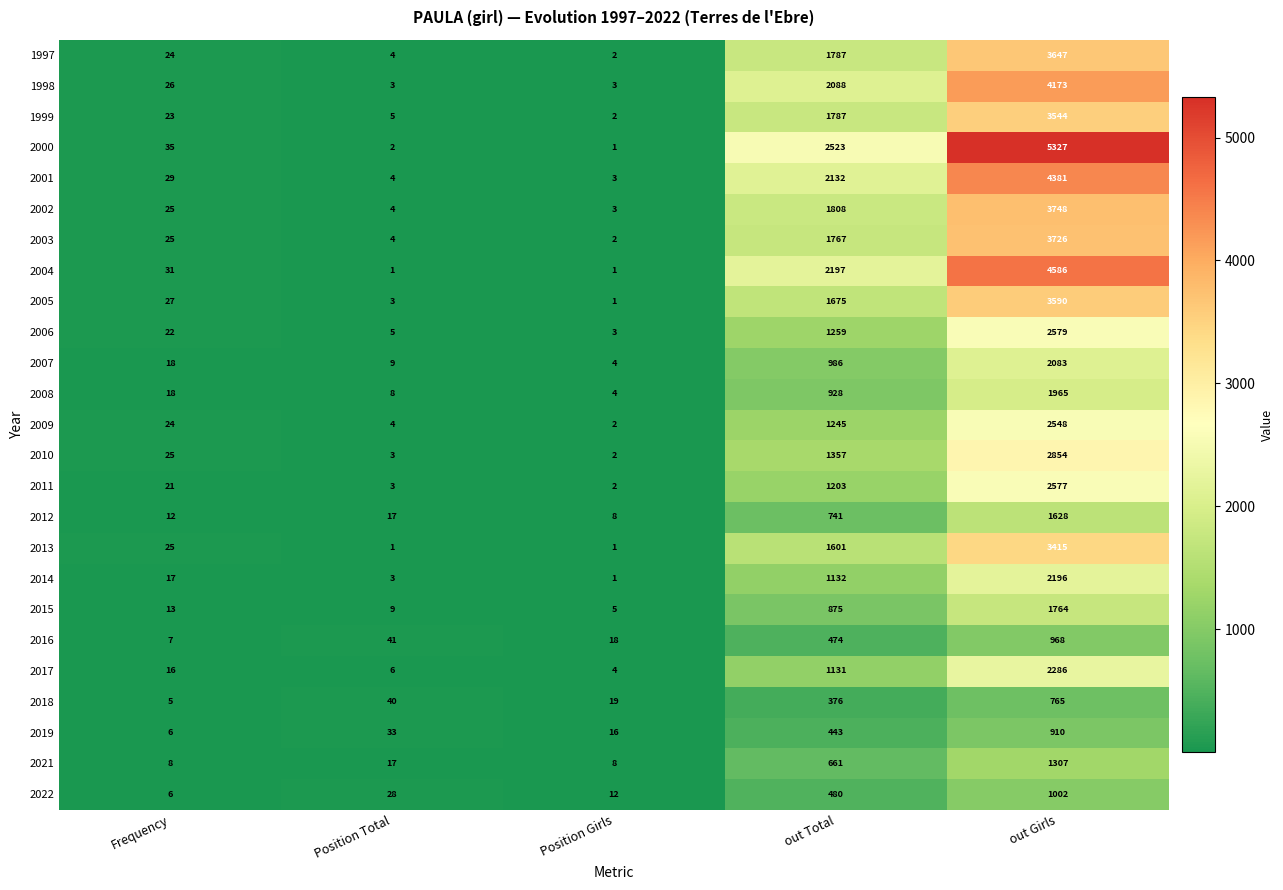

What is the difference between the 2000 values at Position Girls and Frequency?

34